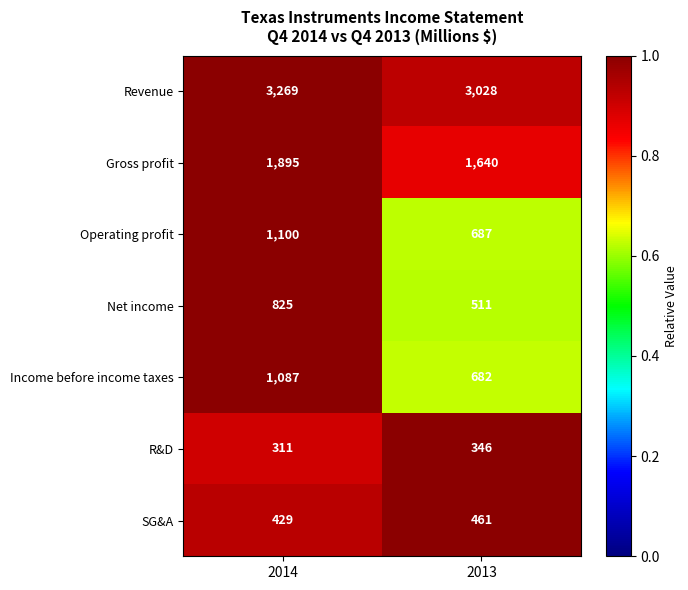

Which series changed the most between 2014 and 2013?

Operating profit